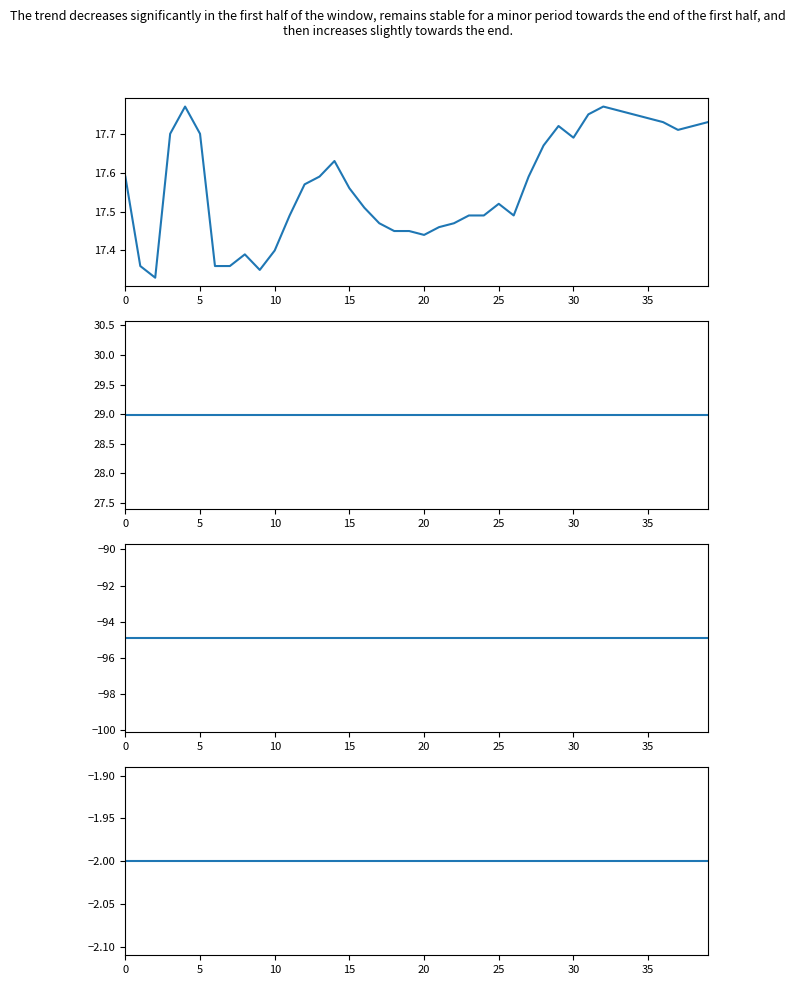

Does the chart have visible grid lines?

No